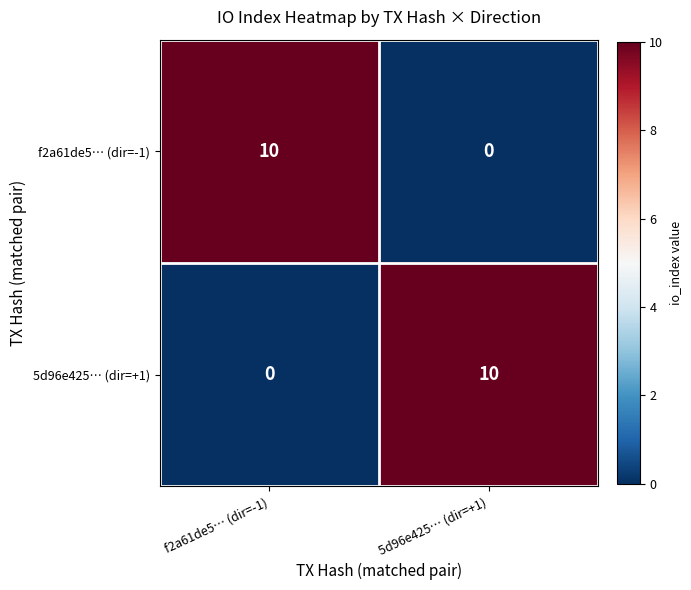

How many distinct data groups are displayed?

2